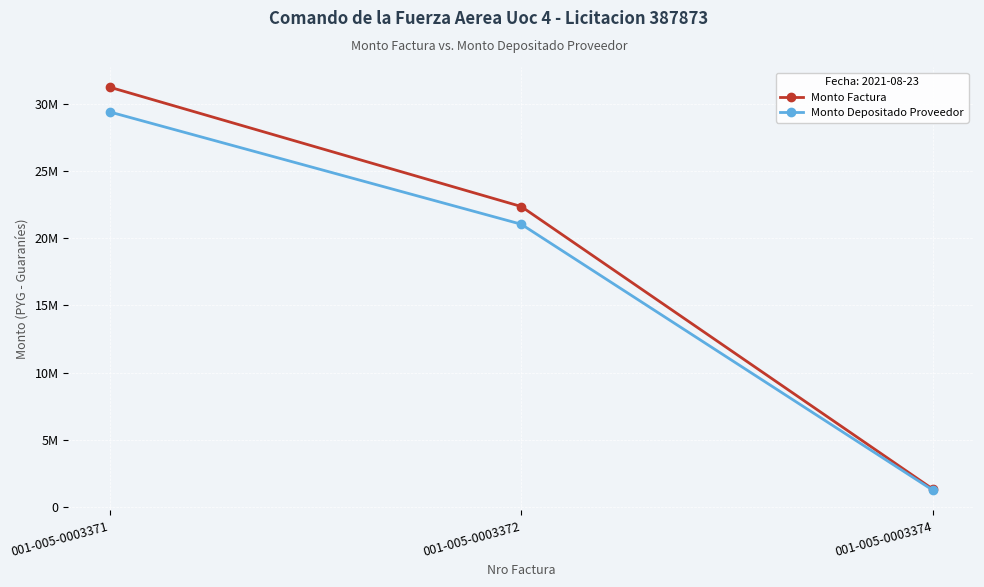

Does the chart have visible grid lines?

Yes